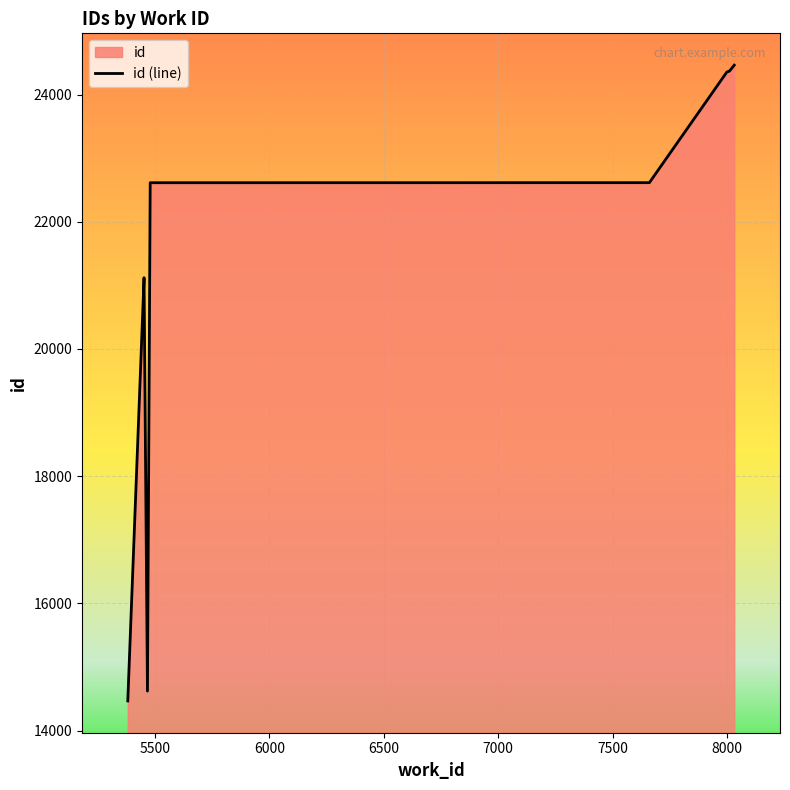

How many interior local valleys (lower than both neighbors) does the data have?

1